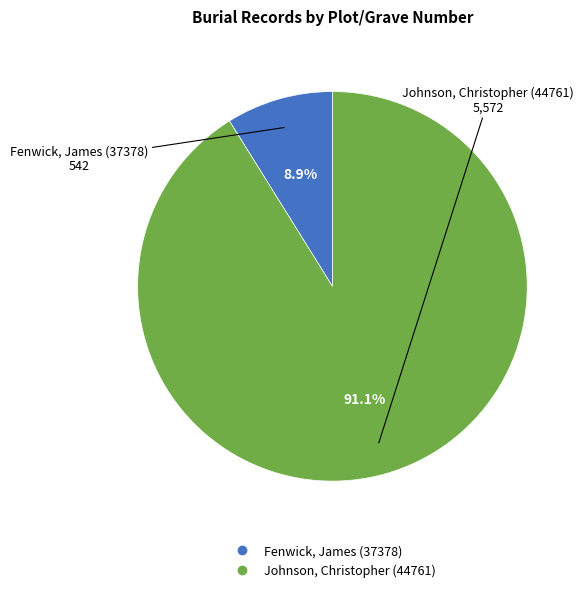

What is the smallest slice in the pie chart?

Fenwick, James (37378)